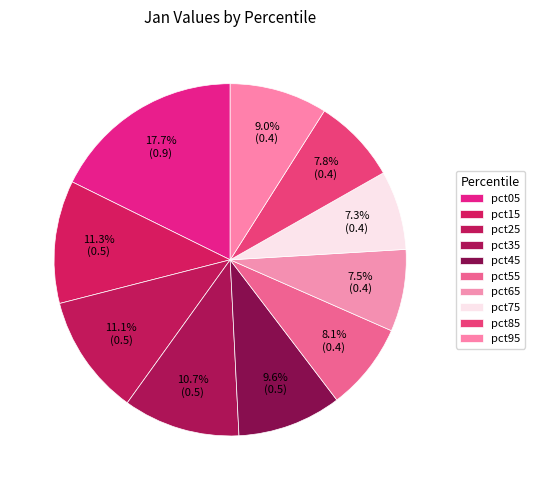

Is pct85 the majority of the pie?

No